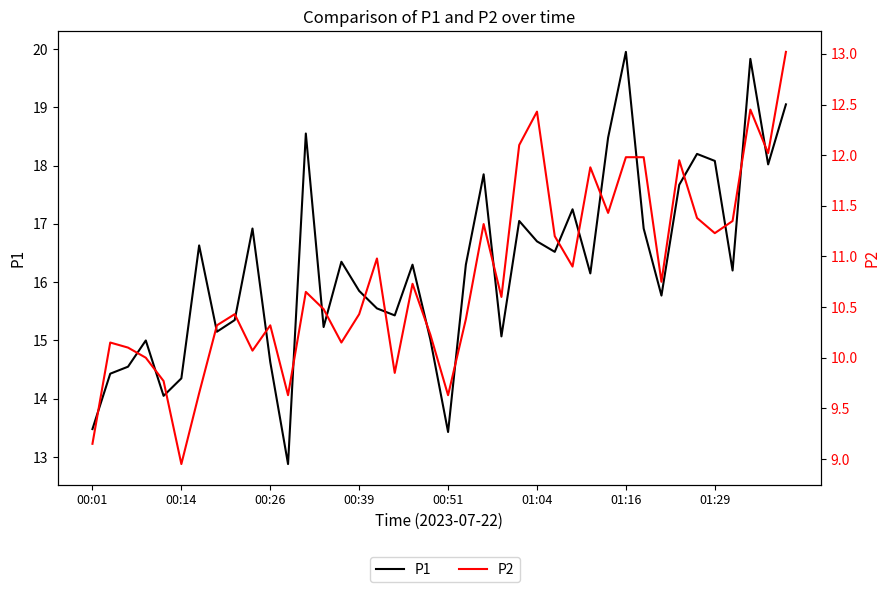

What is the difference between the highest and lowest values at 19?

4.8